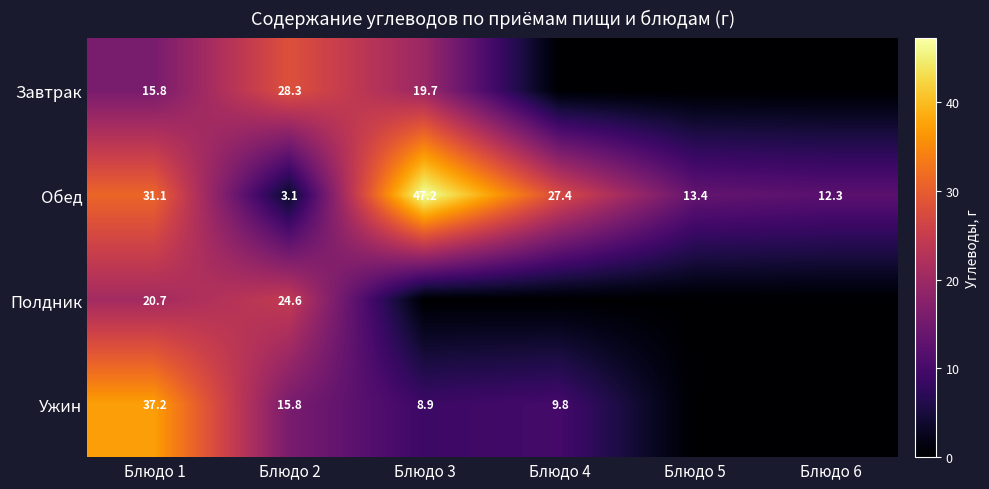

Which series changed the most between Блюдо 1 and Блюдо 2?

Обед